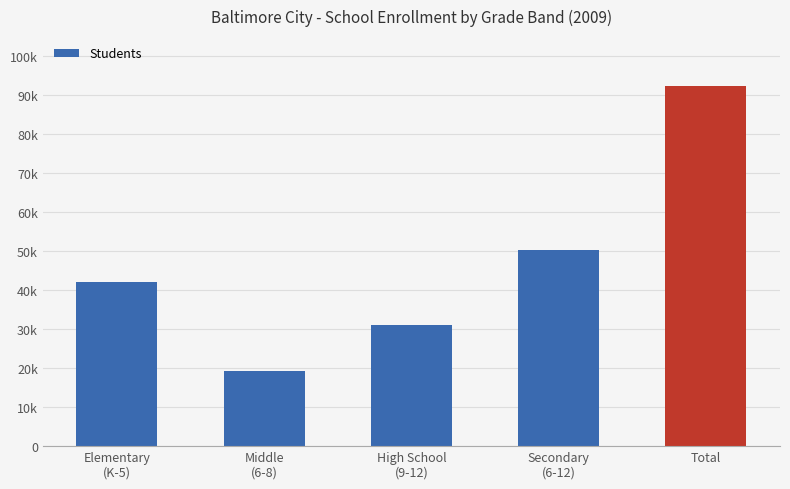

What is the maximum value shown in the chart?

92305